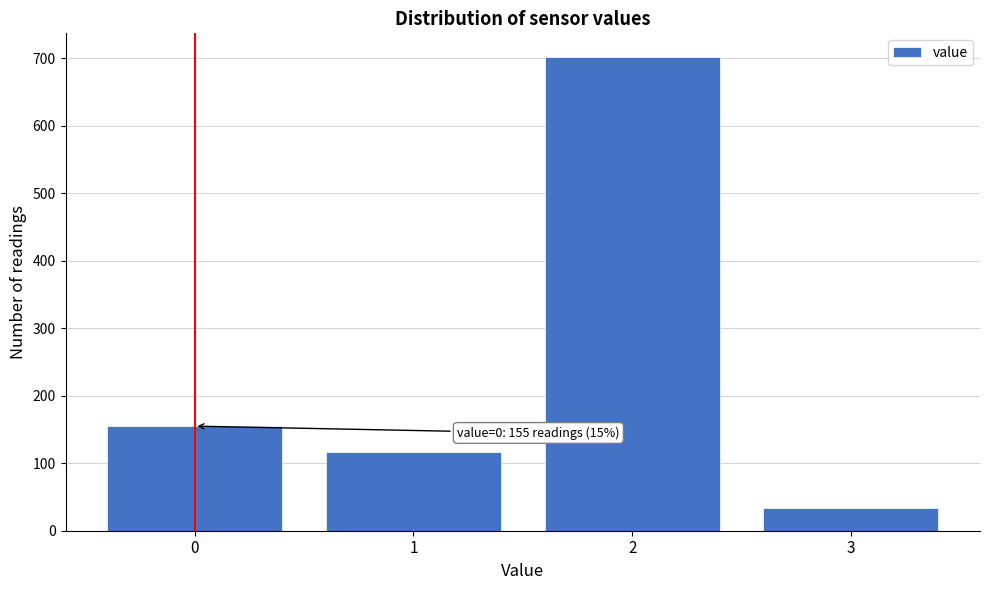

Reading left to right, extract all data points from this chart.

155	116	702	33